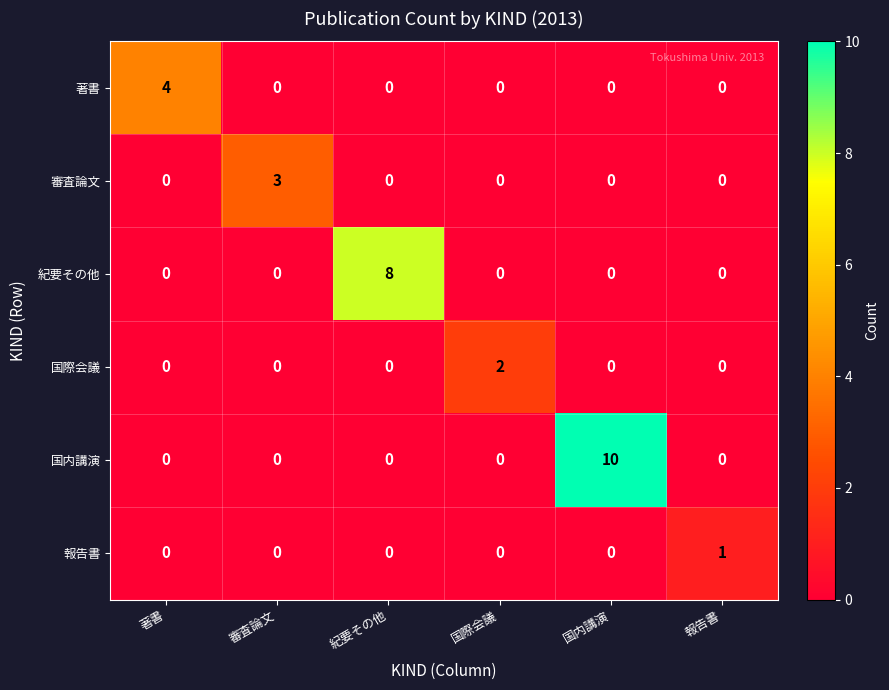

List the series in order of their peak value, highest first.

国内講演, 紀要その他, 著書, 審査論文, 国際会議, 報告書